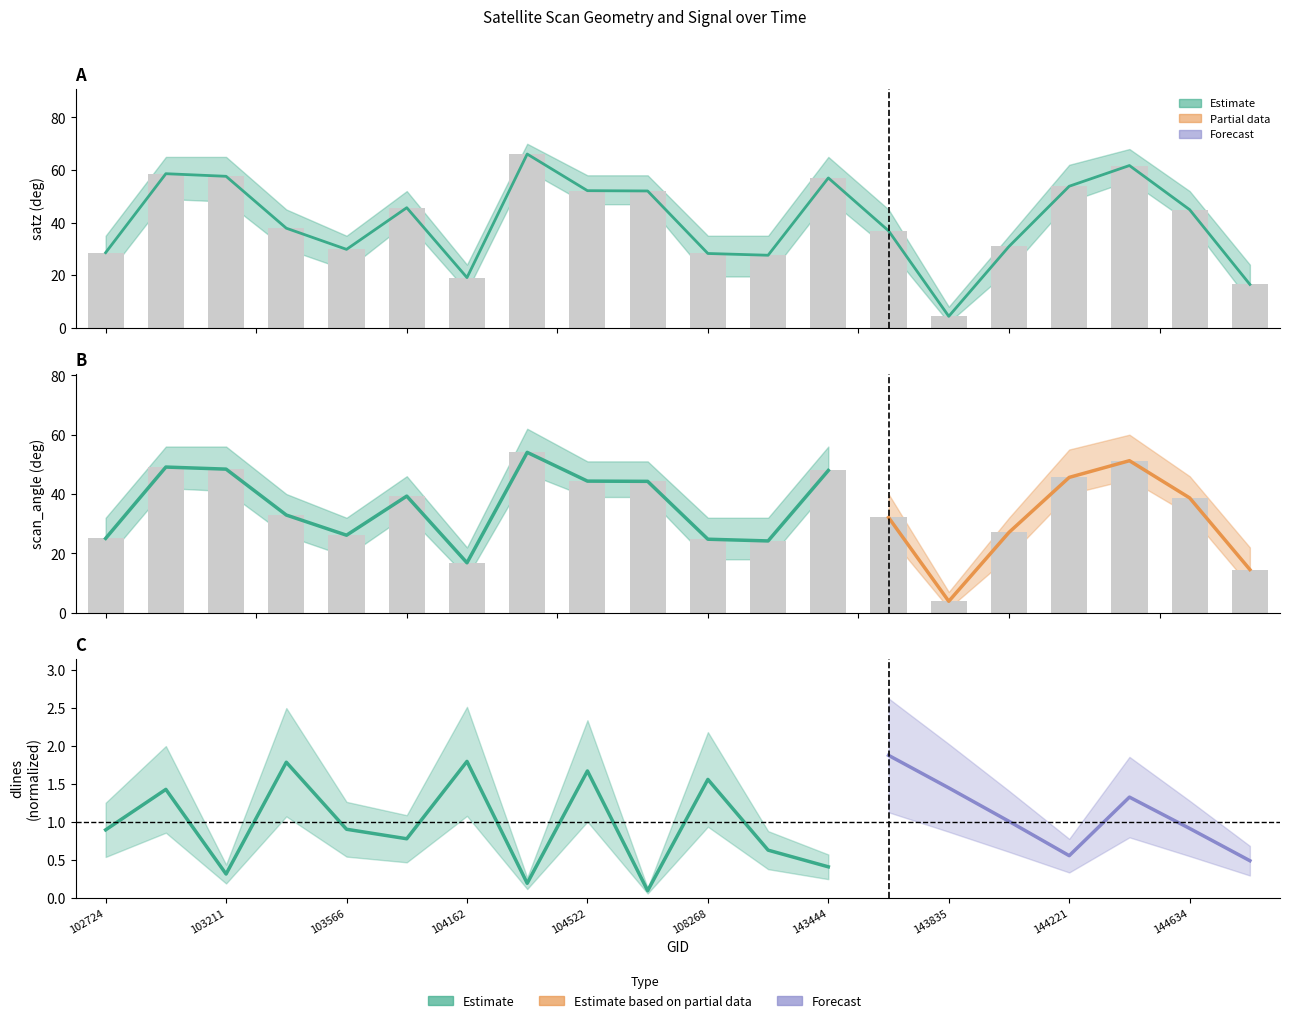

Rank the series by their average value, from highest to lowest.

satz, scan_angle